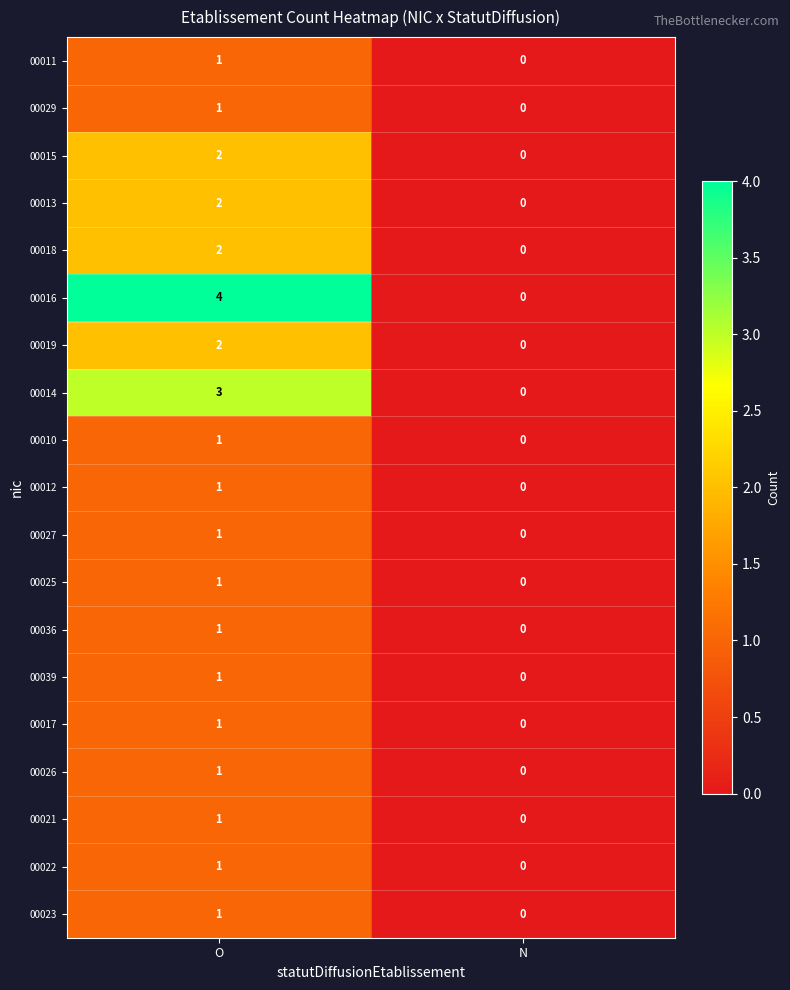

At which category does the chart reach its peak across all series?

O